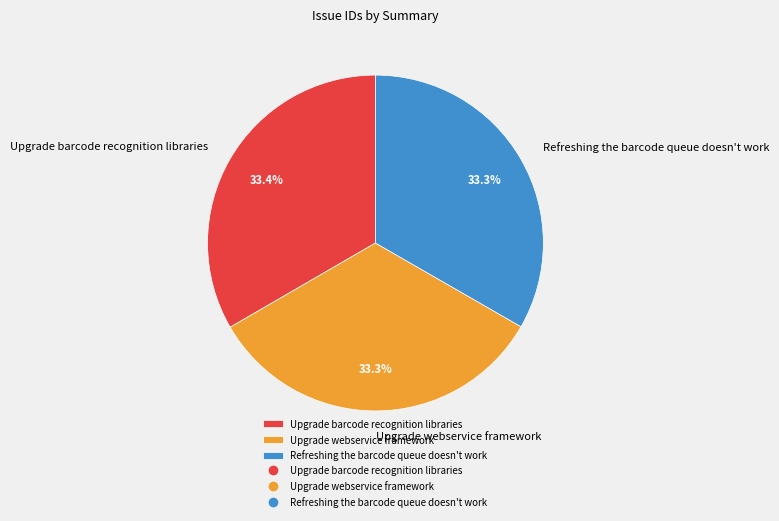

True or false: Refreshing the barcode queue doesn't work accounts for 33% of the total.

True